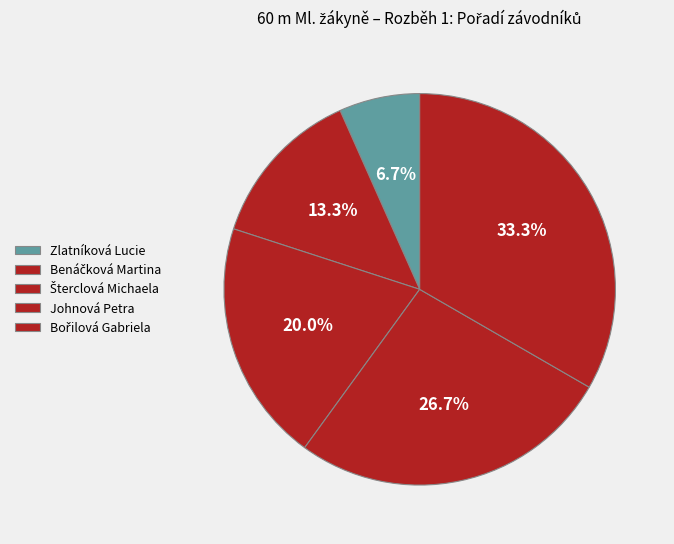

To the nearest percent, what is the difference between the largest and smallest slice percentages?

27%